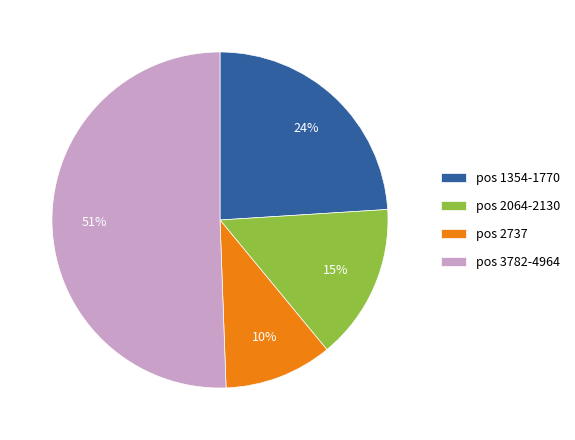

To the nearest percent, what is the difference between the pos 2064-2130 and pos 2737 slice percentages?

5%